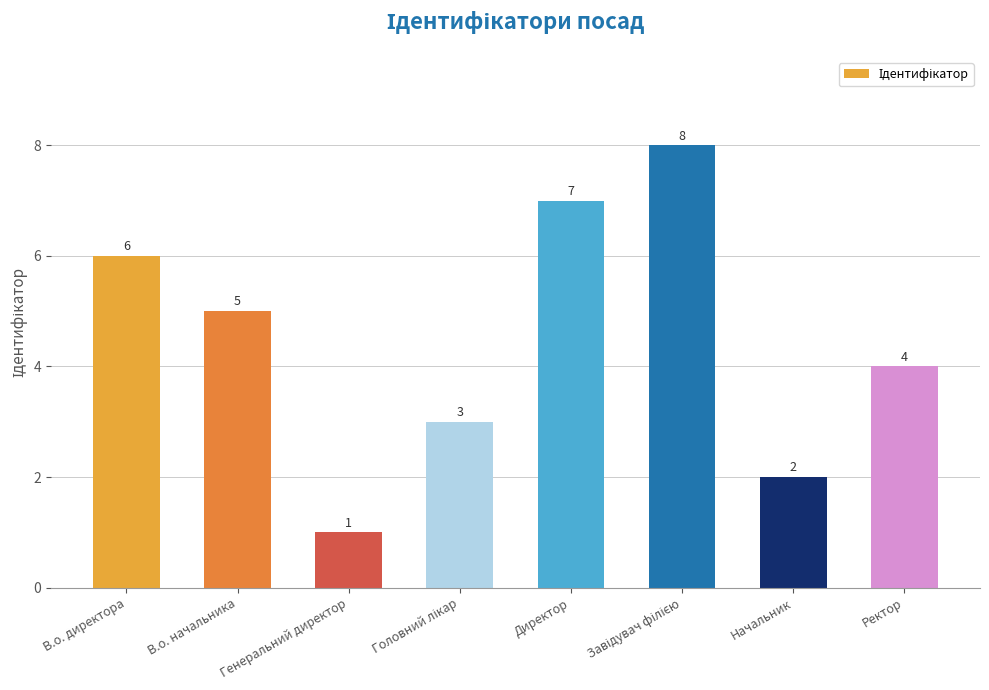

True or false: the data shows 6 at В.о. директора.

True